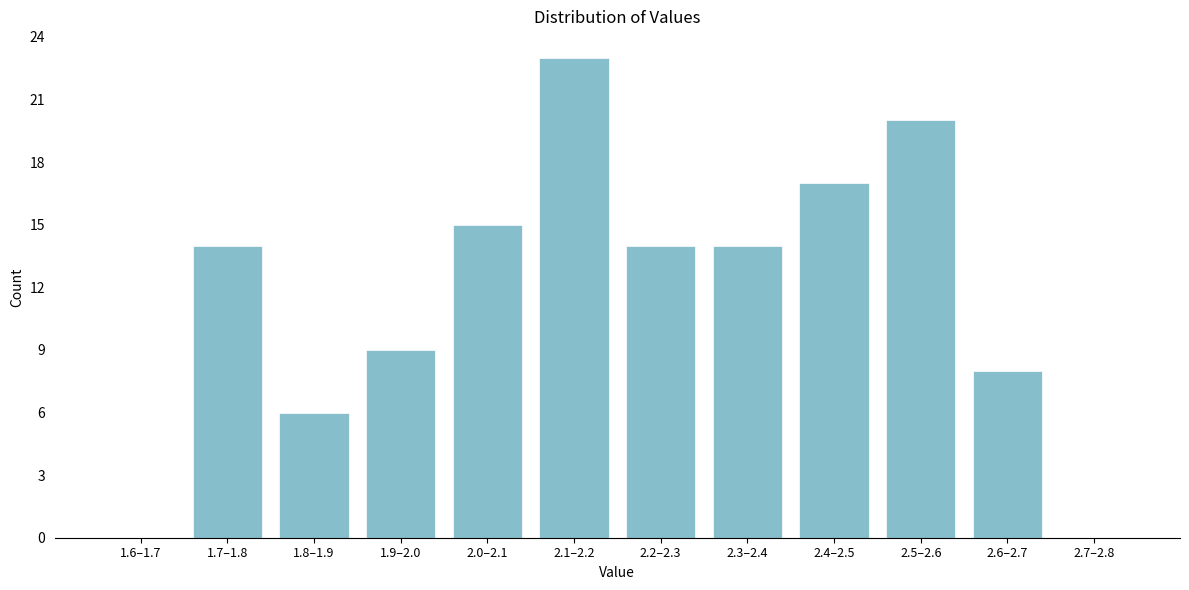

Reading left to right, transcribe all the data shown in this chart.

1.6–1.7=0	1.7–1.8=14	1.8–1.9=6	1.9–2.0=9	2.0–2.1=15	2.1–2.2=23	2.2–2.3=14	2.3–2.4=14	2.4–2.5=17	2.5–2.6=20	2.6–2.7=8	2.7–2.8=0